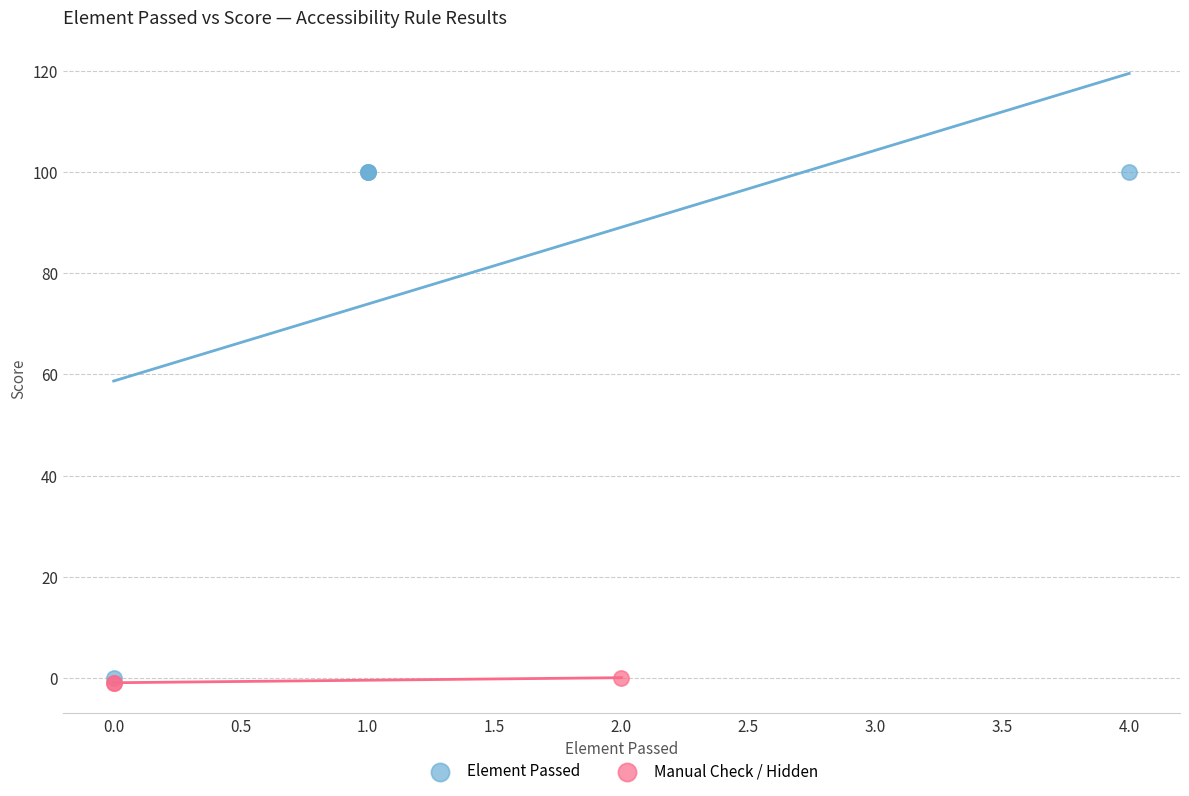

Which series has the largest Y range (max minus min)?

Element Passed